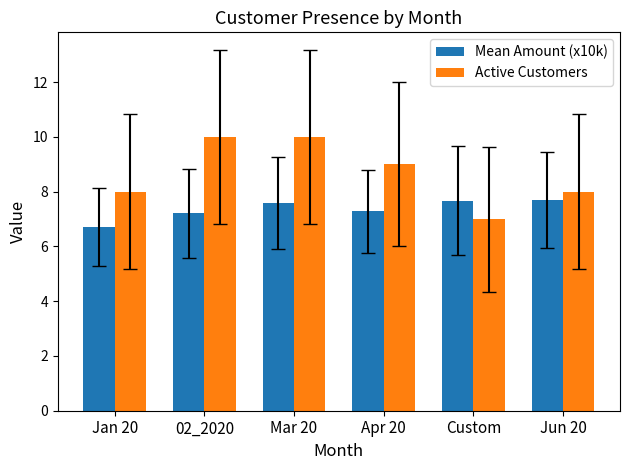

Which series changed the most between 02_2020 and Jun 20?

Active Customers